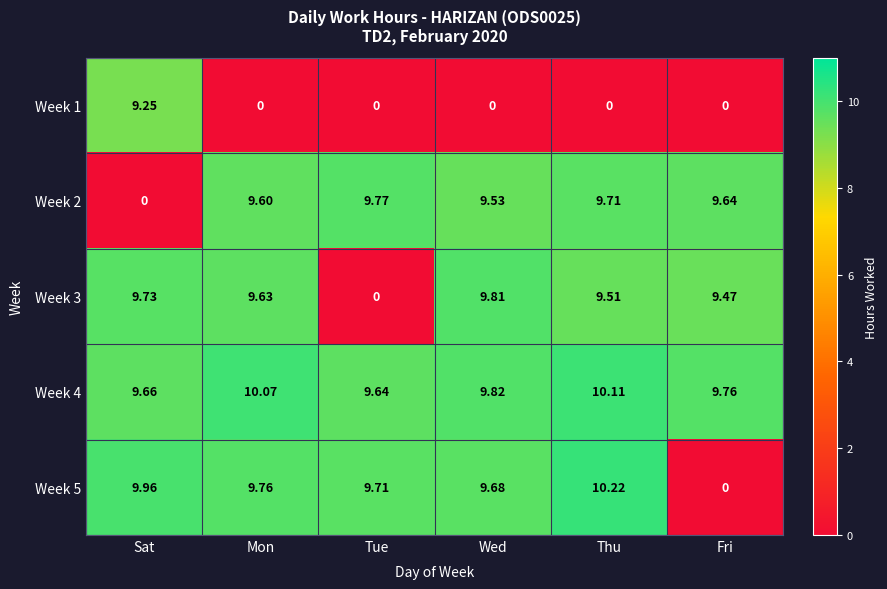

Which category has the highest value in the Week 3 series?

Wed